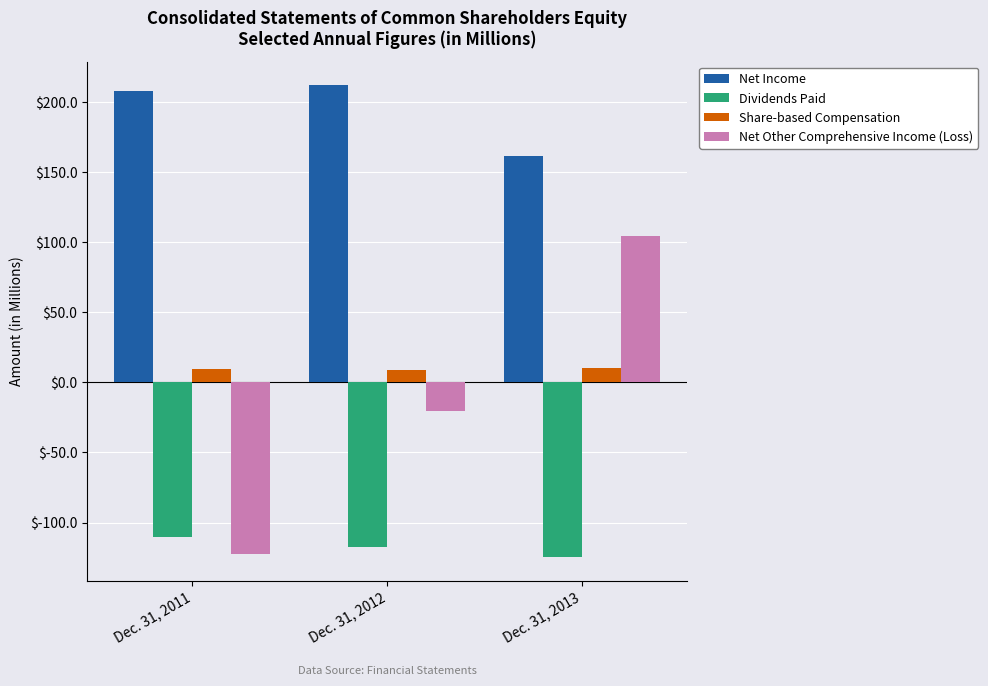

What is the value of the Net Income bar at the 3rd from the left?

161.2